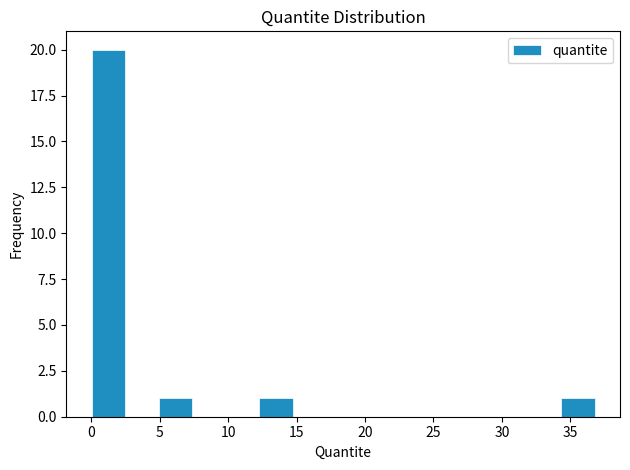

Reading left to right, list every bar in this chart as the range it spans on the x-axis followed by its height. Neither the bar edges nor the heights are printed on the chart, so give them approximately, as read against the axes.

0.0 to 2.5: 20
2.5 to 5.0: 0
5.0 to 7.5: 1
7.5 to 10.0: 0
10.0 to 12.5: 0
12.5 to 14.5: 1
14.5 to 17.0: 0
17.0 to 19.5: 0
19.5 to 22.0: 0
22.0 to 24.5: 0
24.5 to 27.0: 0
27.0 to 29.5: 0
29.5 to 32.0: 0
32.0 to 34.5: 0
34.5 to 37.0: 1